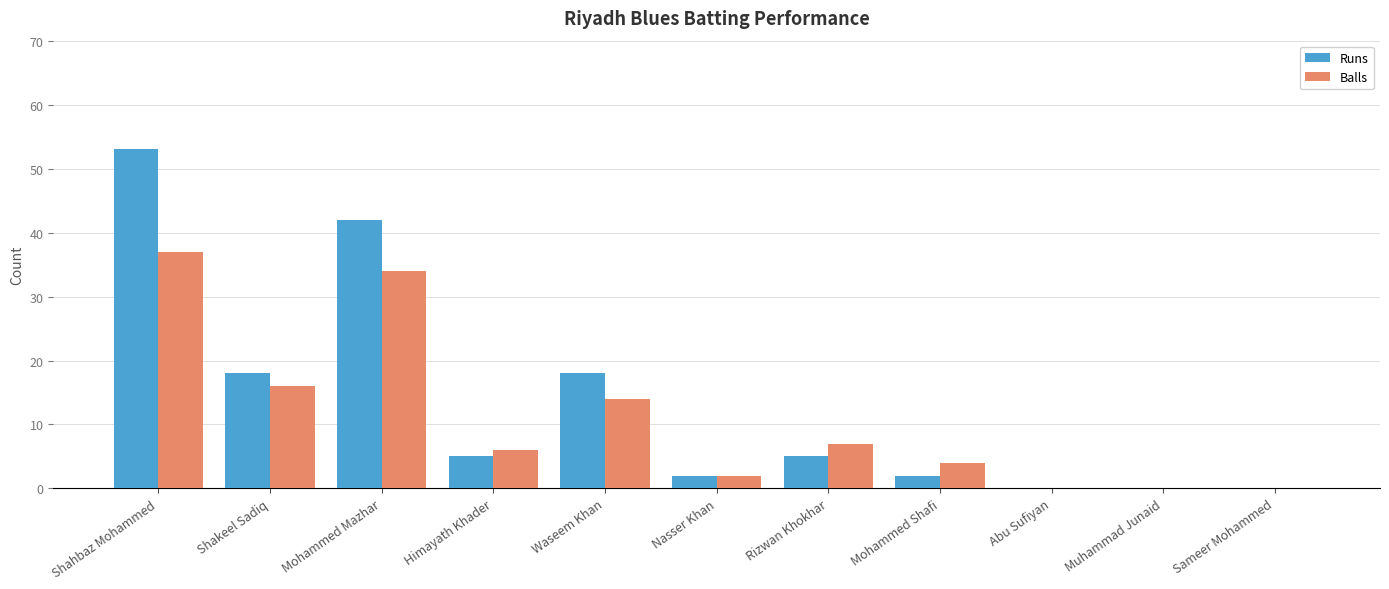

Which series has the widest spread of values?

Runs